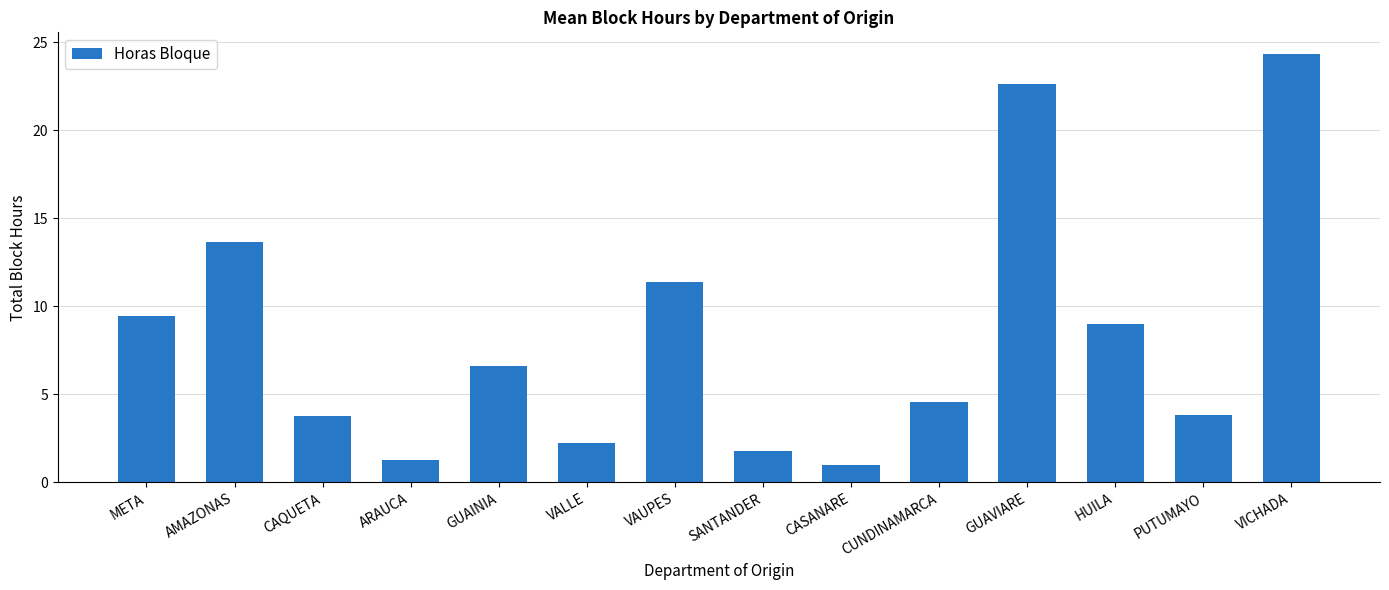

What is the label of the 4th bar from the right?

GUAVIARE